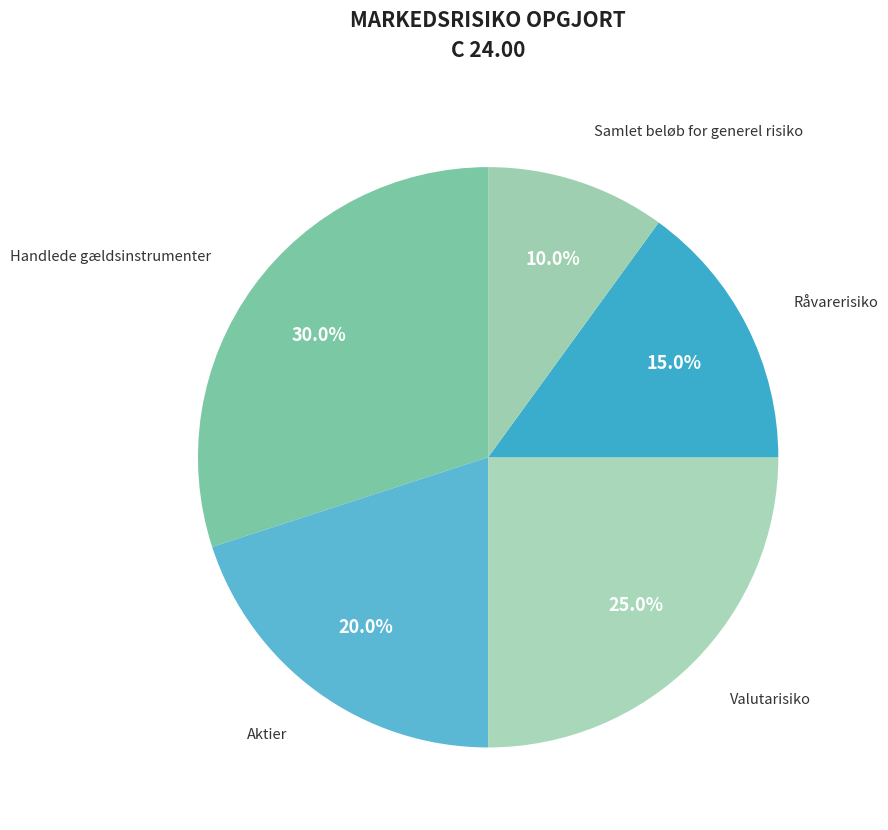

Do Handlede gældsinstrumenter and Valutarisiko together represent more than half of the pie?

Yes